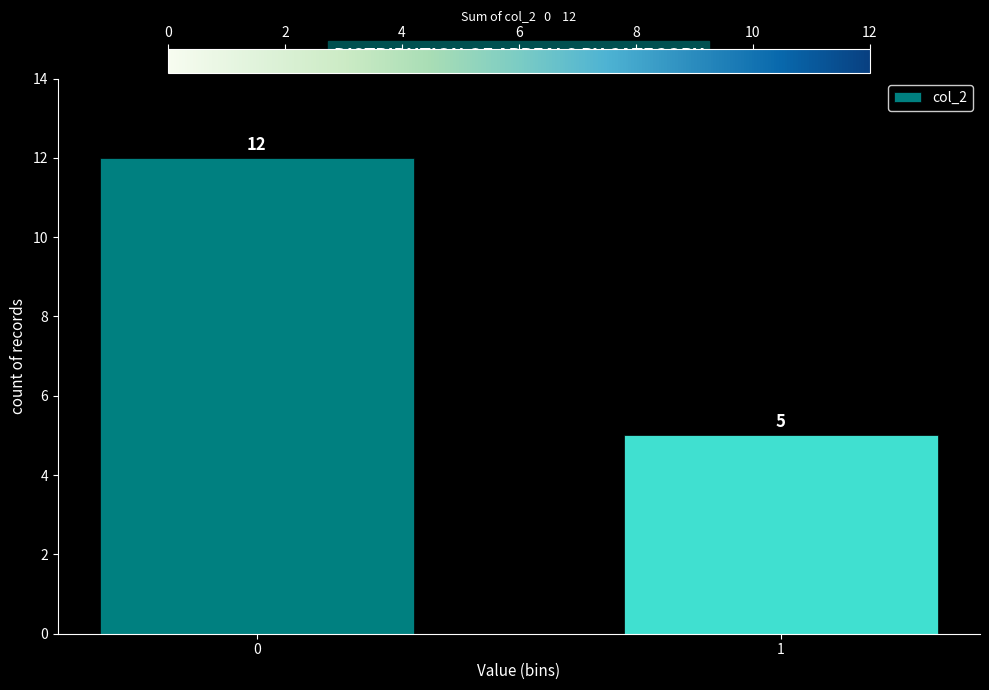

Reading right to left, what are all the values shown in this chart?

1=5	0=12